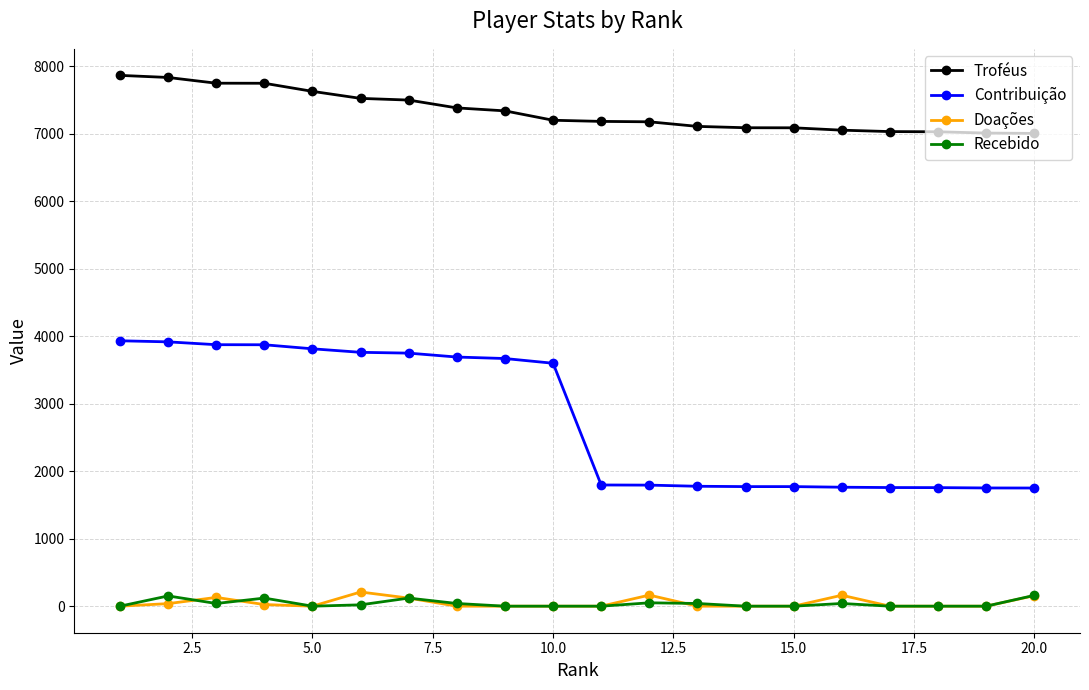

How many categories are shown in the chart?

20